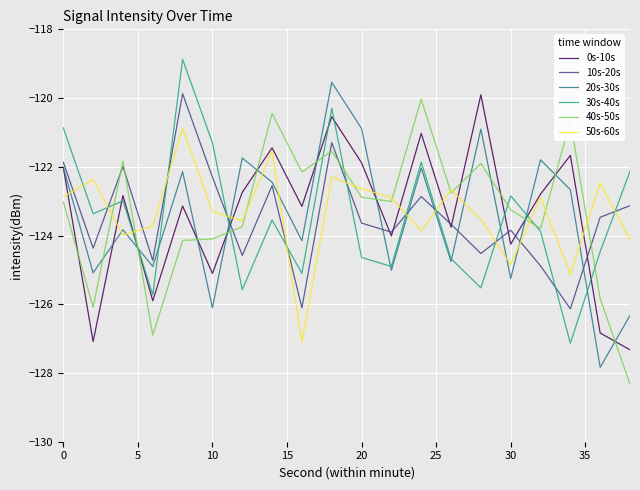

True or false: 30s-40s and 10s-20s intersect in this chart.

True